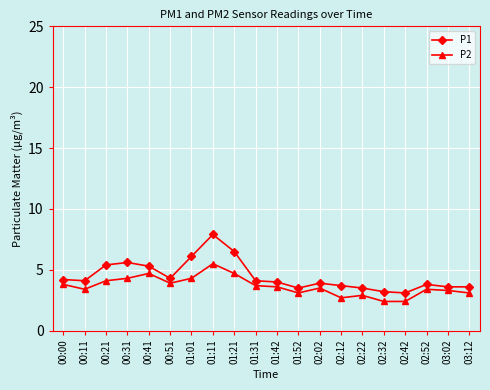

What is the lowest value of the P1 series?

3.1